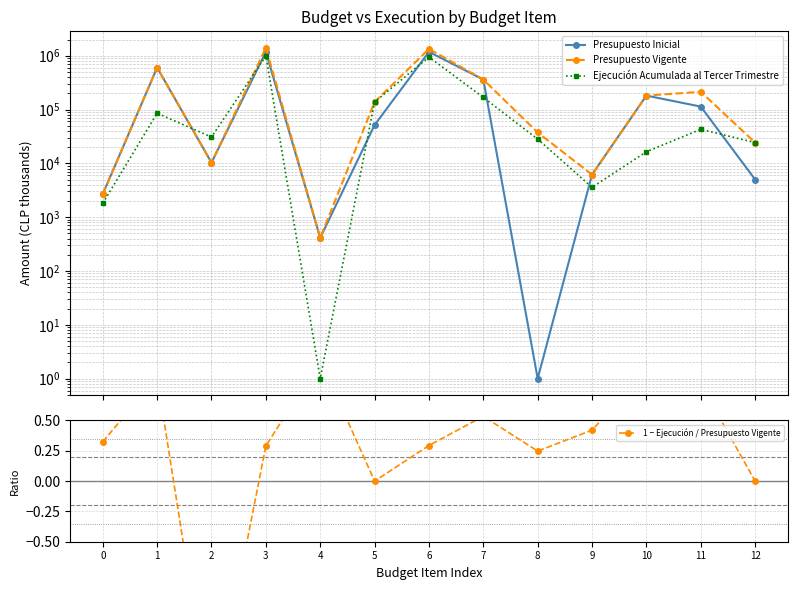

Which category has the lowest value in the 1 − Ejecución / Presupuesto Vigente series?

2